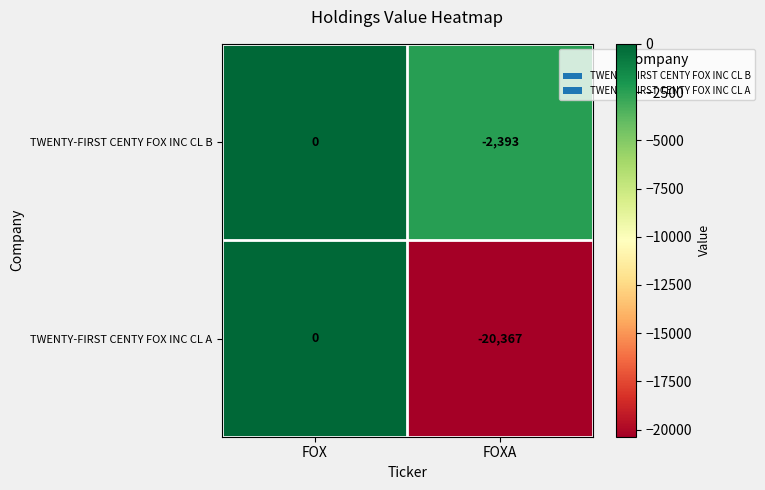

Reading left to right, extract all data points from this chart.

TWENTY-FIRST CENTY FOX INC CL B: FOX=0	FOXA=-2393
TWENTY-FIRST CENTY FOX INC CL A: FOX=0	FOXA=-20367